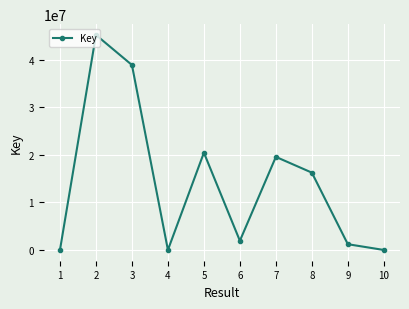

What is the greatest value displayed?

45217345